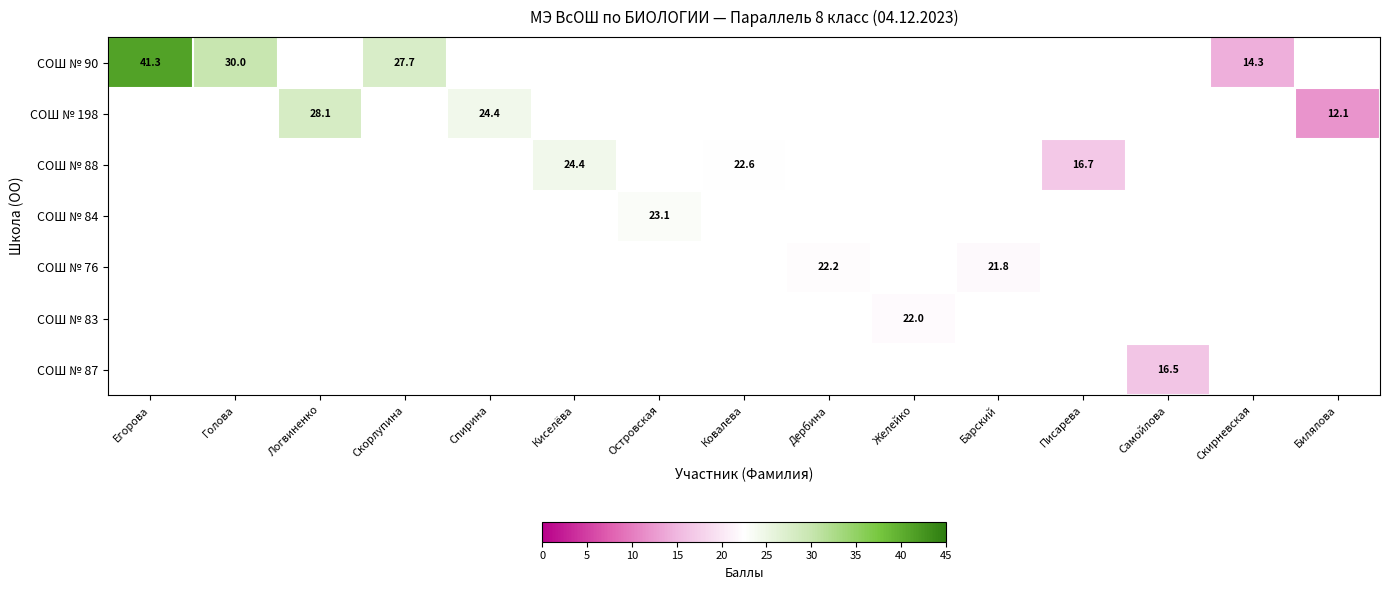

Is it true that СОШ № 88 equals 22.6 at Ковалева?

True